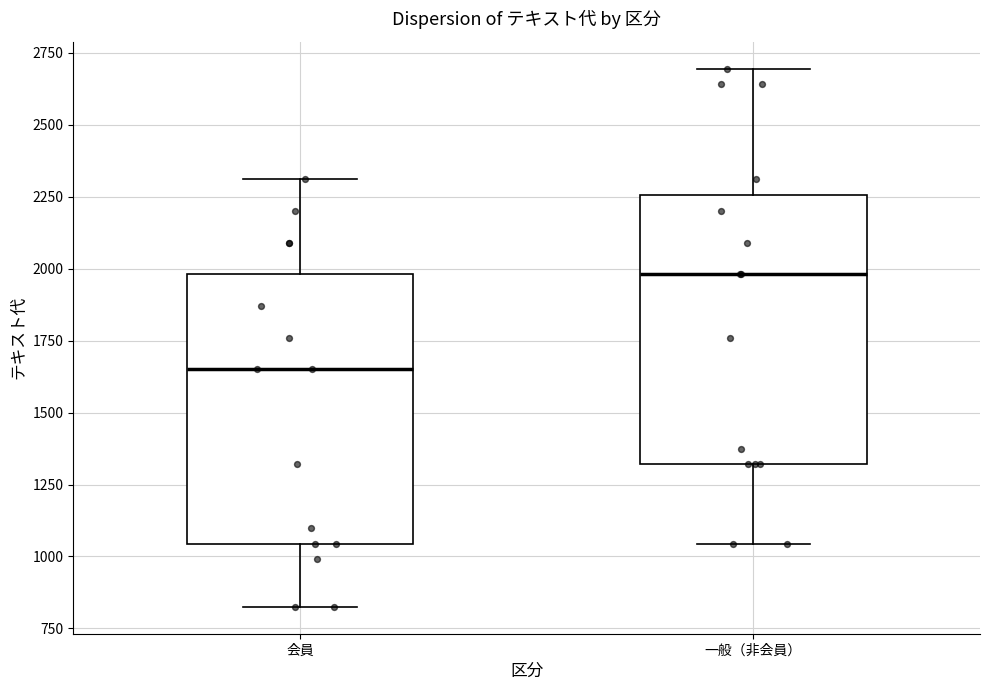

Which box has the highest median line?

一般（非会員）